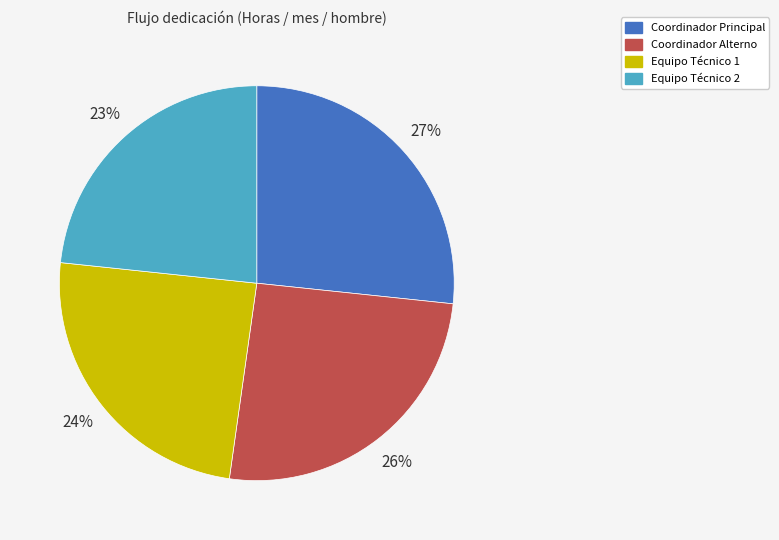

Count the number of slices in the pie.

4